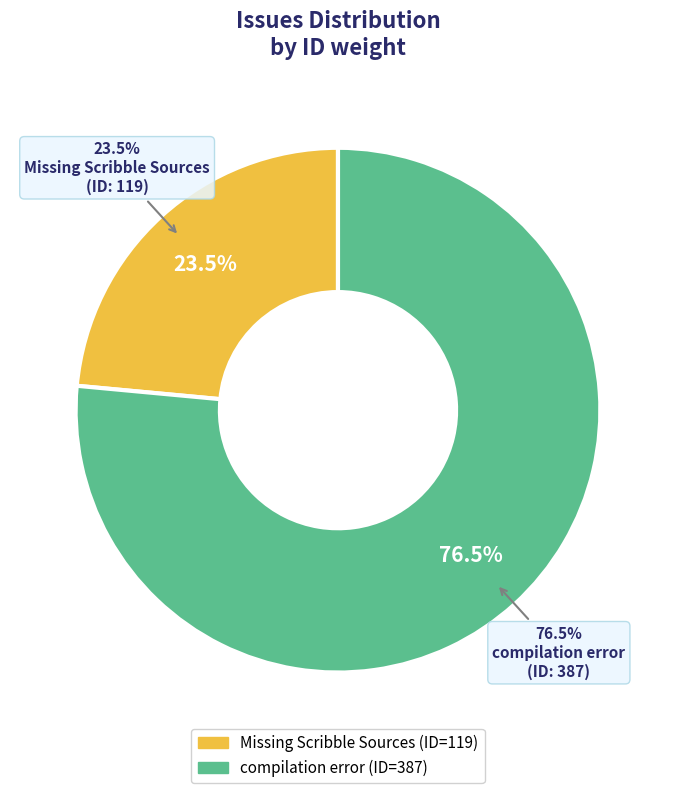

Which slice is the largest?

compilation error